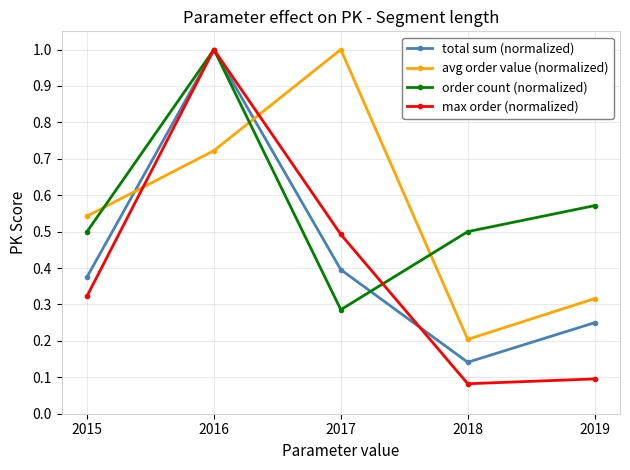

What is the maximum value for avg order value (normalized)?

1.0